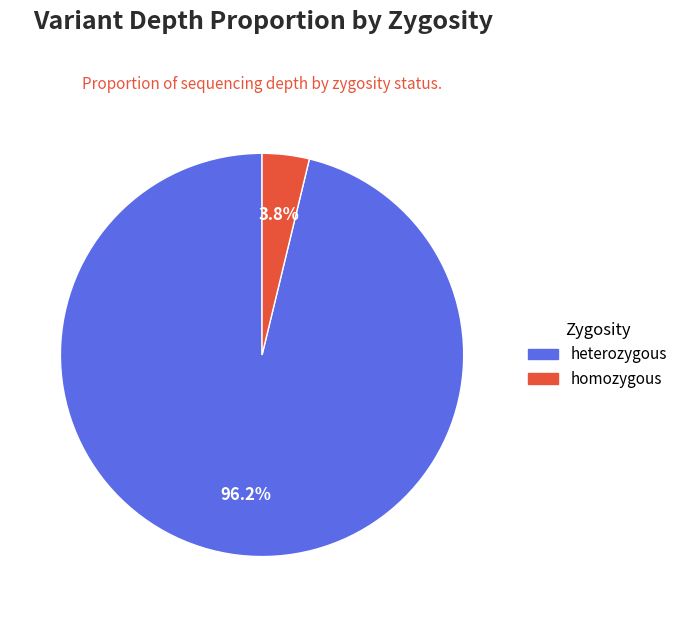

How many slices are in this pie chart?

2